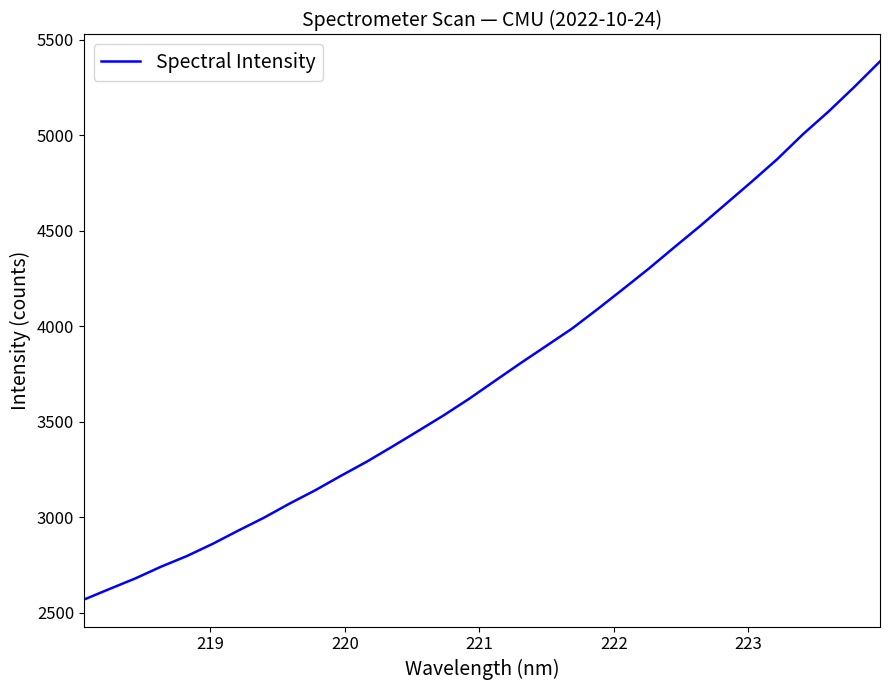

How many values are below 3714?

16